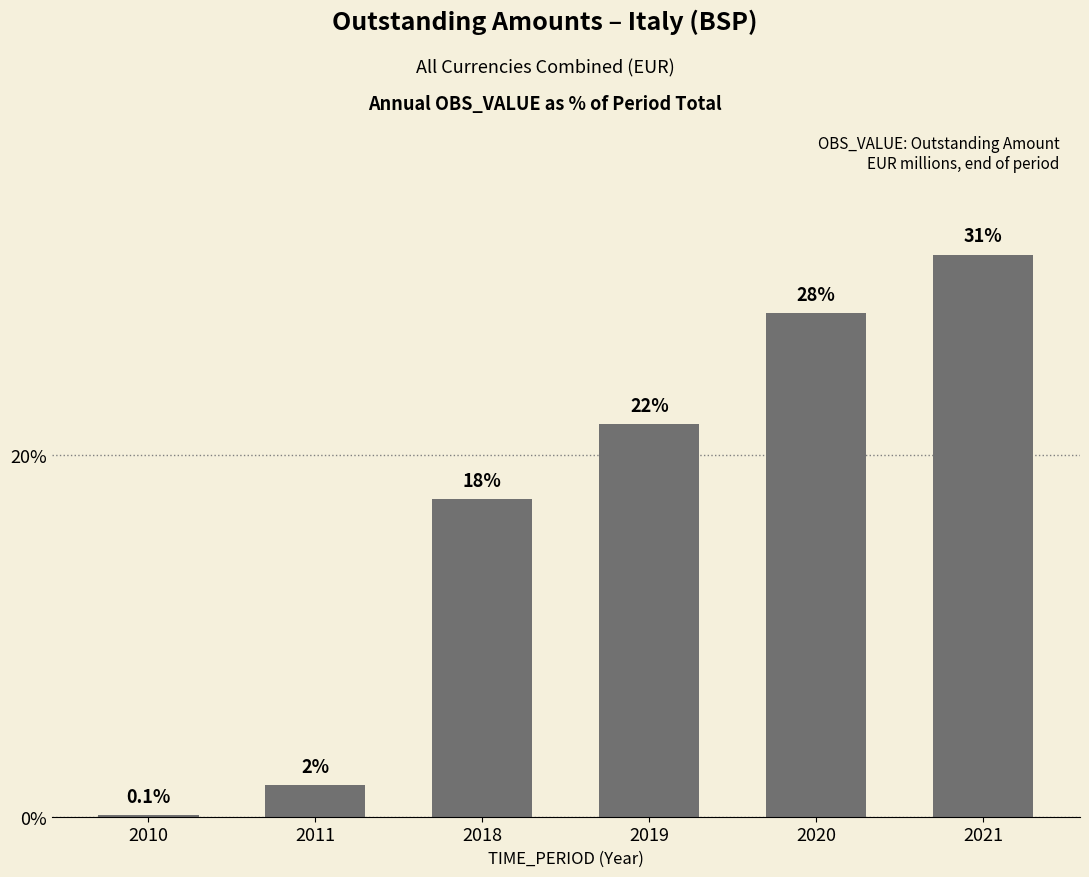

Are the bars horizontal?

No